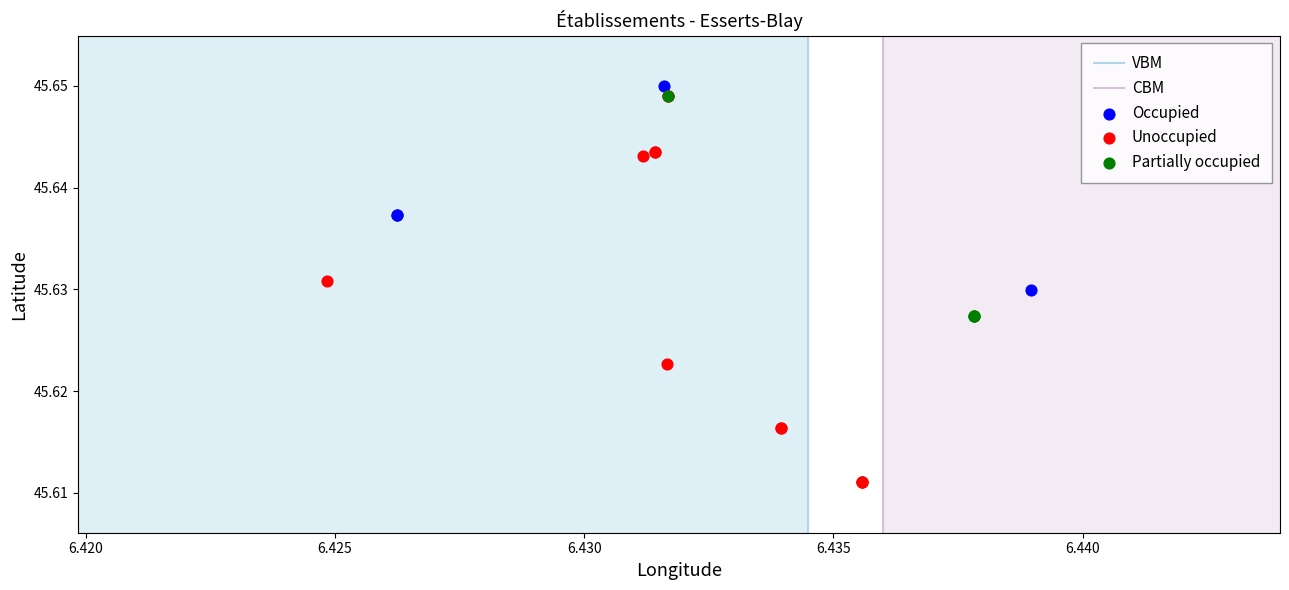

Which series contains the highest Y value?

Occupied